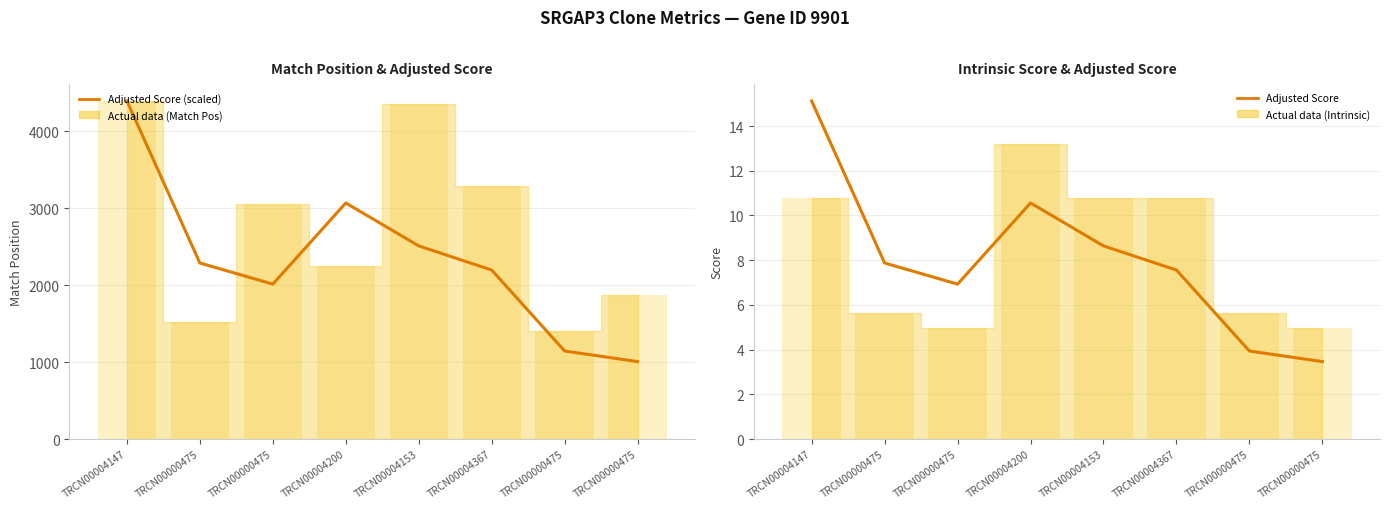

What is the sum of the Adjusted Score (scaled) values at TRCN00004153 and TRCN00000475?

3516.2